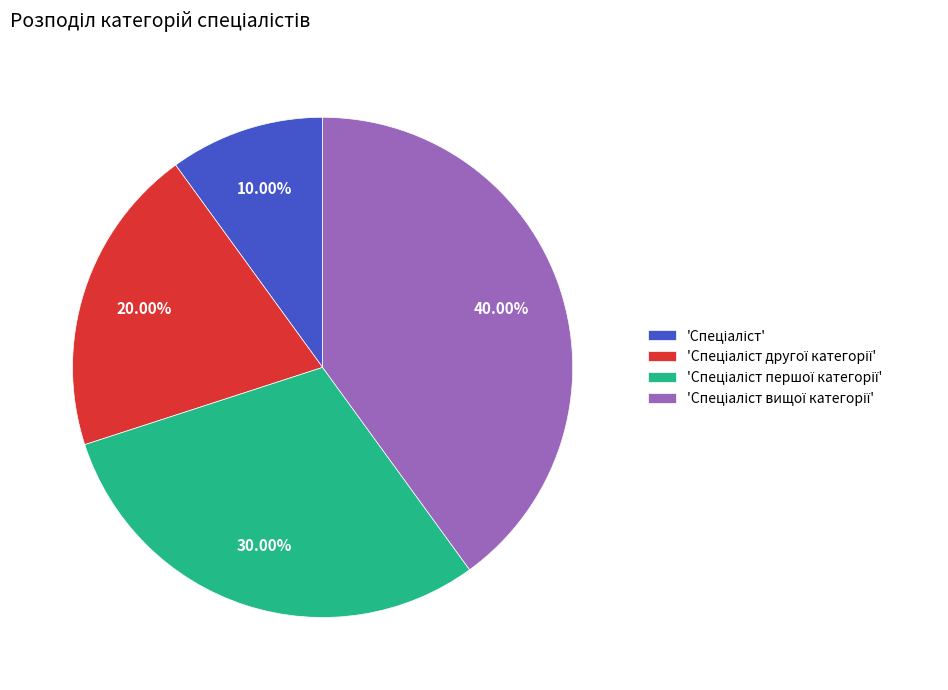

Is there a majority slice in this chart?

No